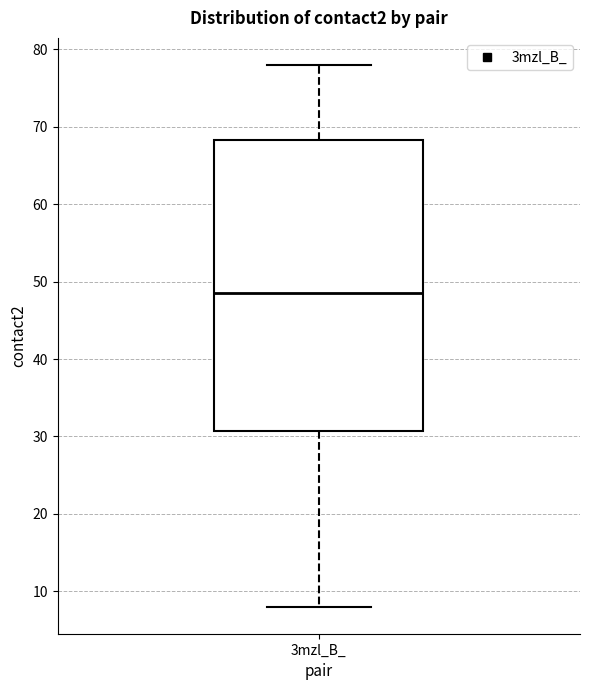

Where is the upper edge of the box for 3mzl_B_ on the y-axis? The values are not printed on the chart, so give them approximately, as read against the axis.

68